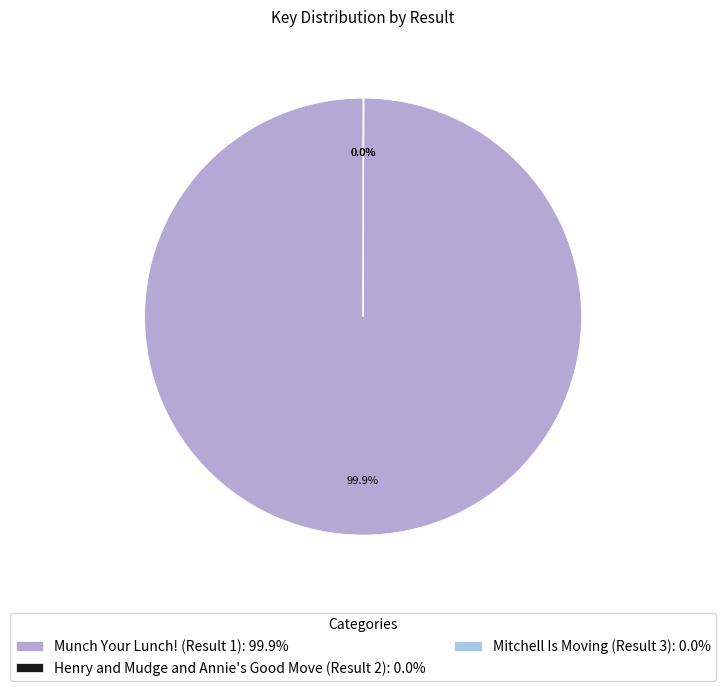

Which category has the biggest portion of the pie?

Munch Your Lunch! (Result 1)